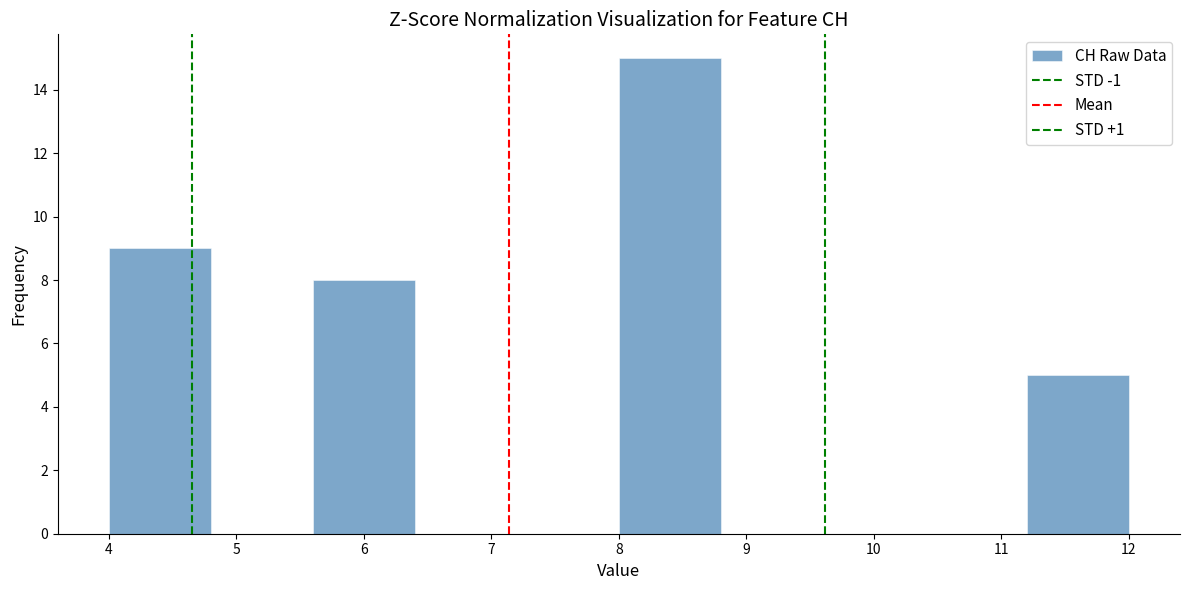

Reading left to right, transcribe this chart: for each bar, give the range it covers on the x-axis and its height. The values are not printed on the chart, so give them approximately, as read against the axis.

4.0 to 4.8: 9
4.8 to 5.6: 0
5.6 to 6.4: 8
6.4 to 7.2: 0
7.2 to 8.0: 0
8.0 to 8.8: 15
8.8 to 9.6: 0
9.6 to 10.4: 0
10.4 to 11.2: 0
11.2 to 12.0: 5